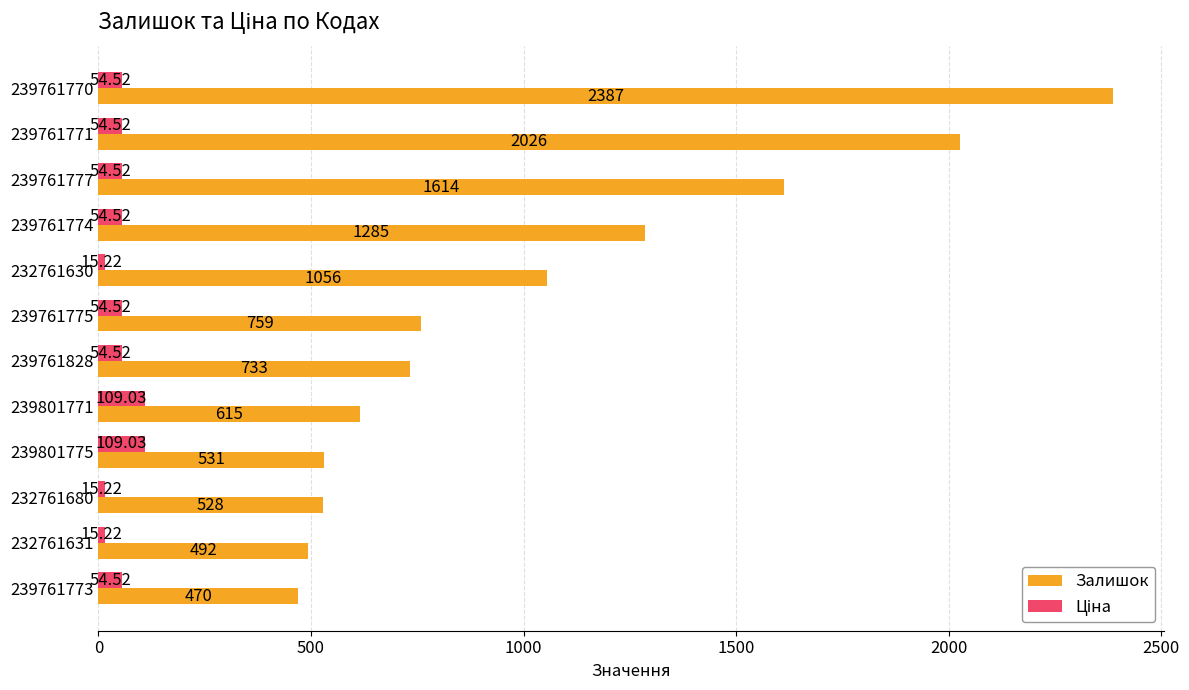

What is the difference between the Залишок values at 239761770 and 239761771?

361.0